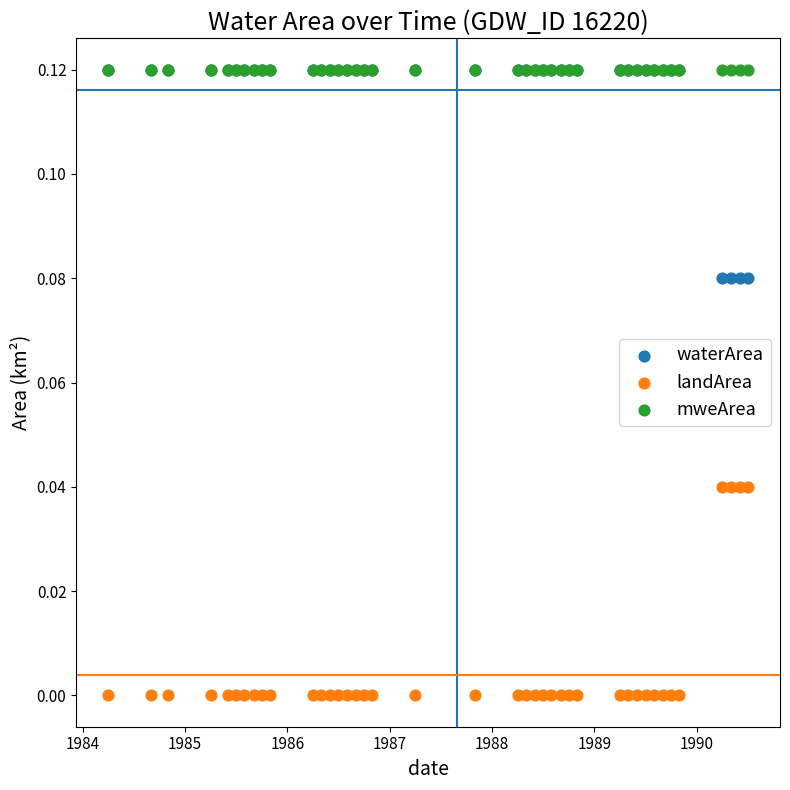

What are all the series names shown in the legend?

waterArea, landArea, mweArea